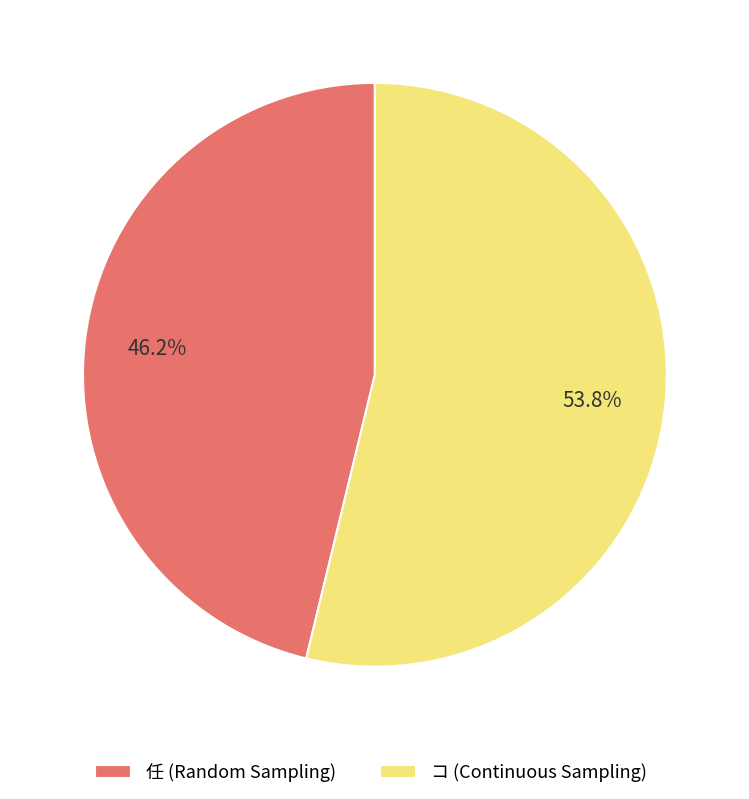

Which slice represents more than half of the pie?

コ (Continuous Sampling)